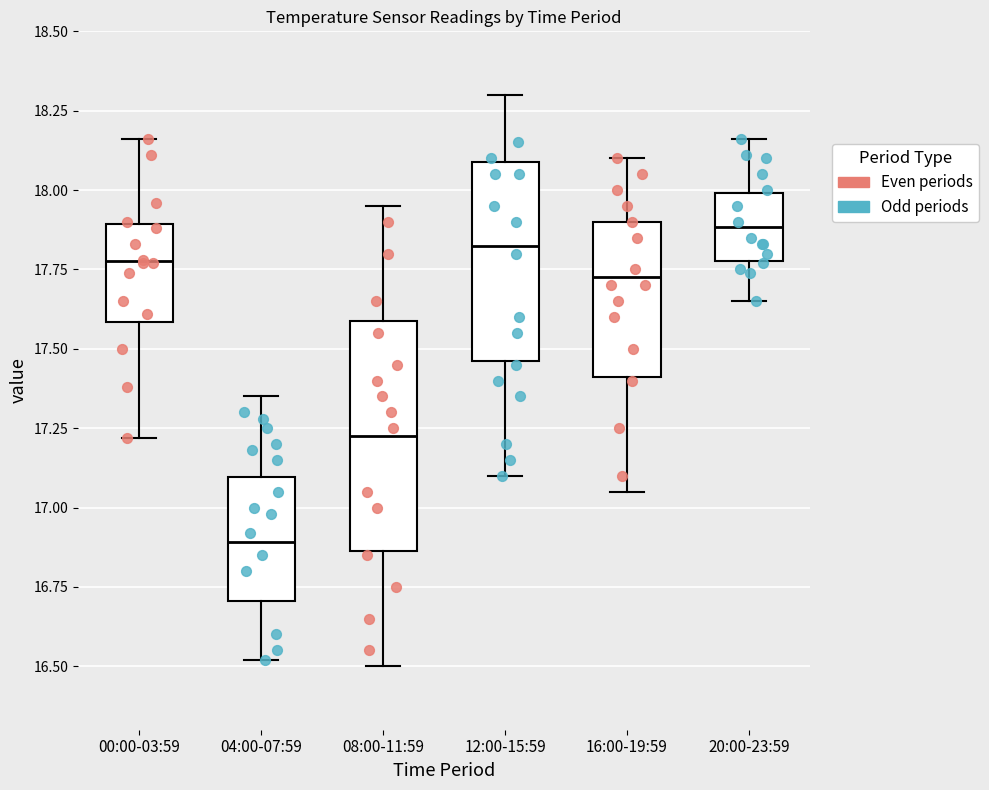

Which box is the tallest, from its lower edge to its upper edge?

08:00-11:59